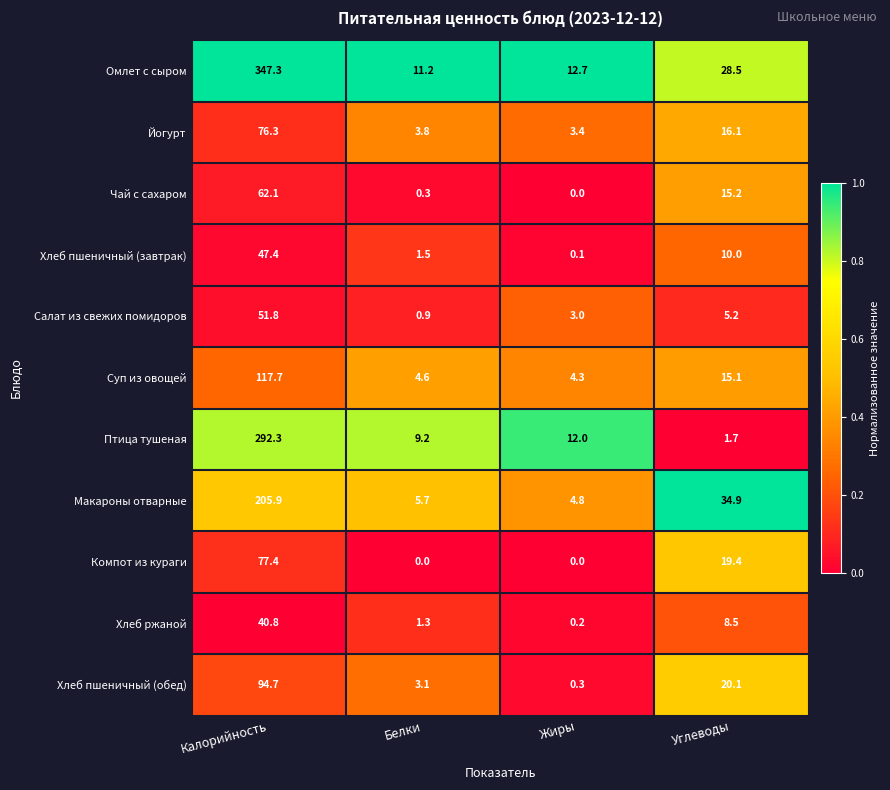

How many categories are shown in the chart?

4